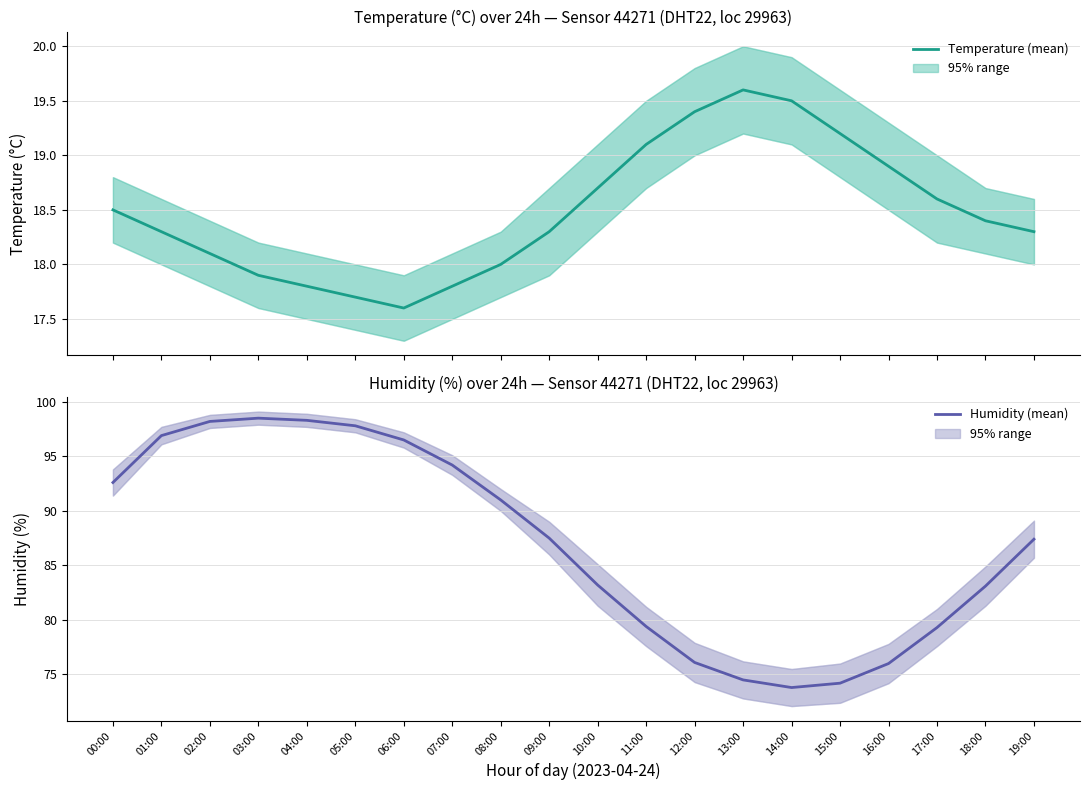

Does the chart display data point markers on the line(s)?

No